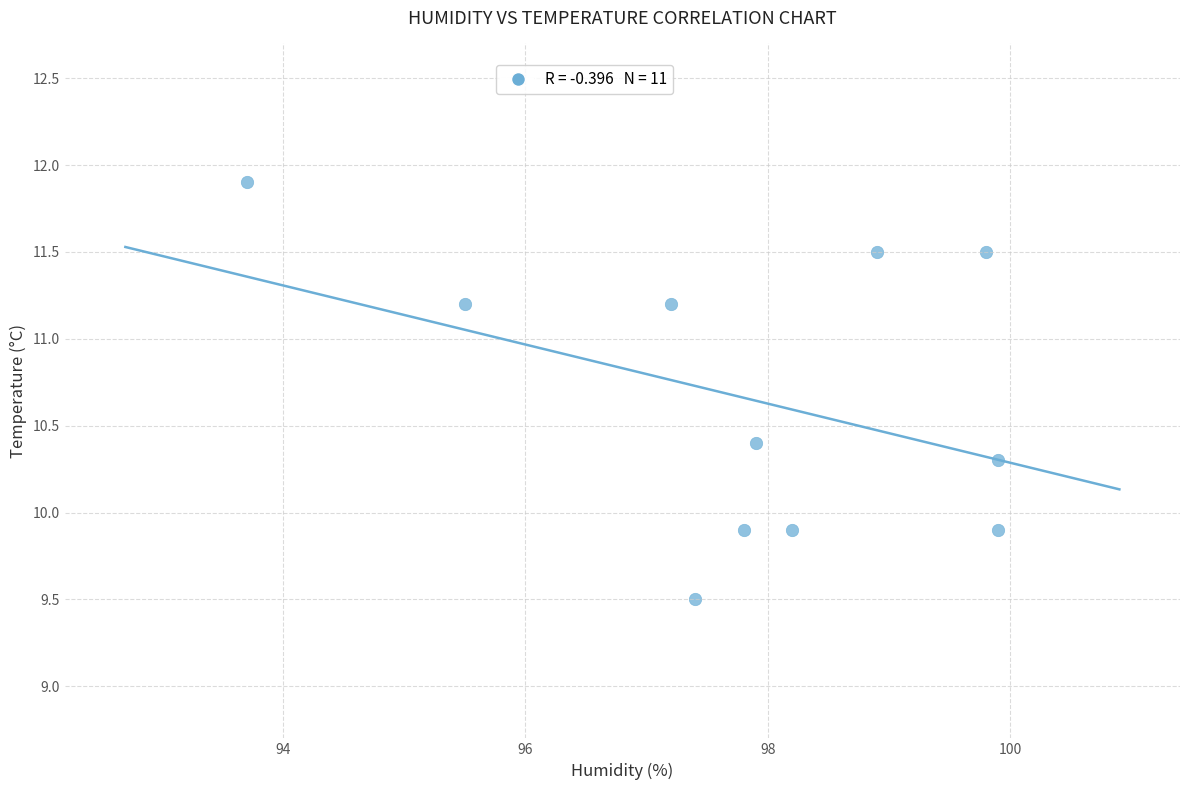

What is the range of X values (max minus min)?

6.2